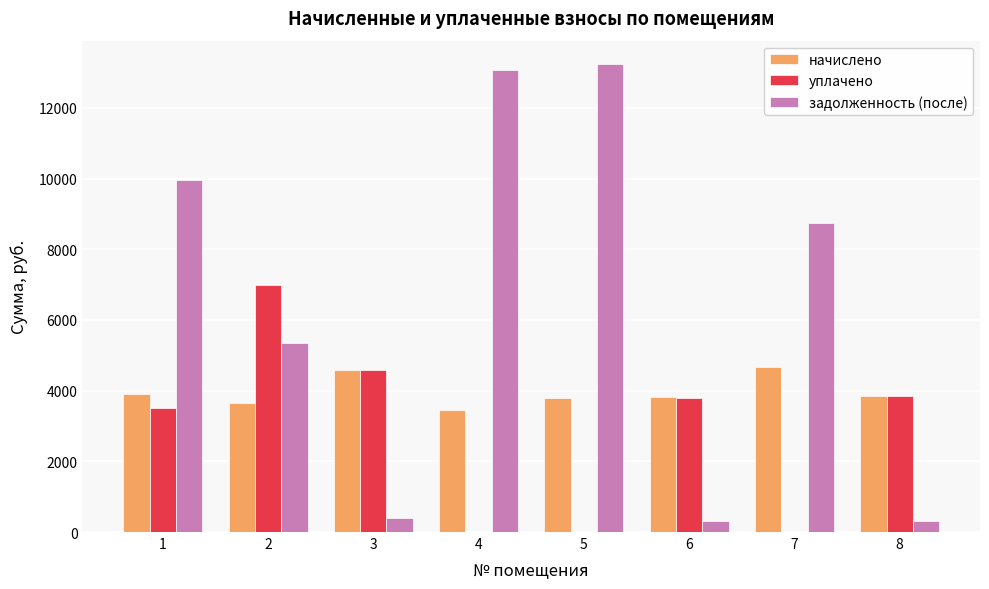

Which series has the largest range (max minus min)?

задолженность (после)